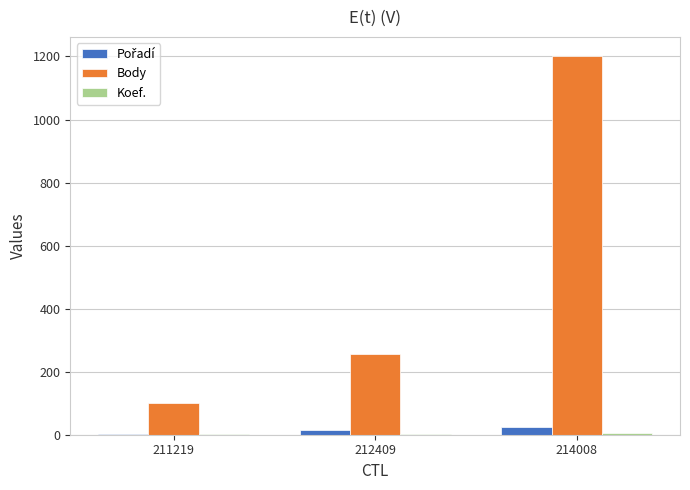

How many groups of bars are there?

3